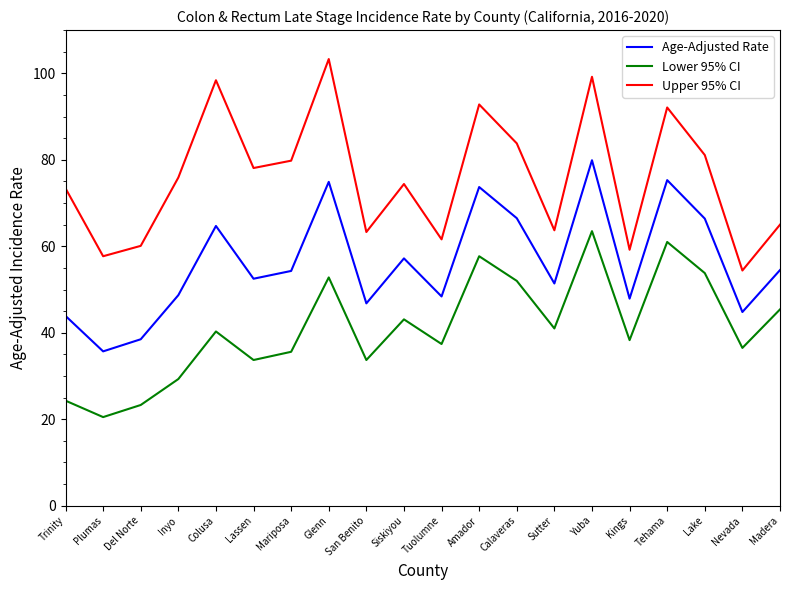

What position from the right is Inyo?

17